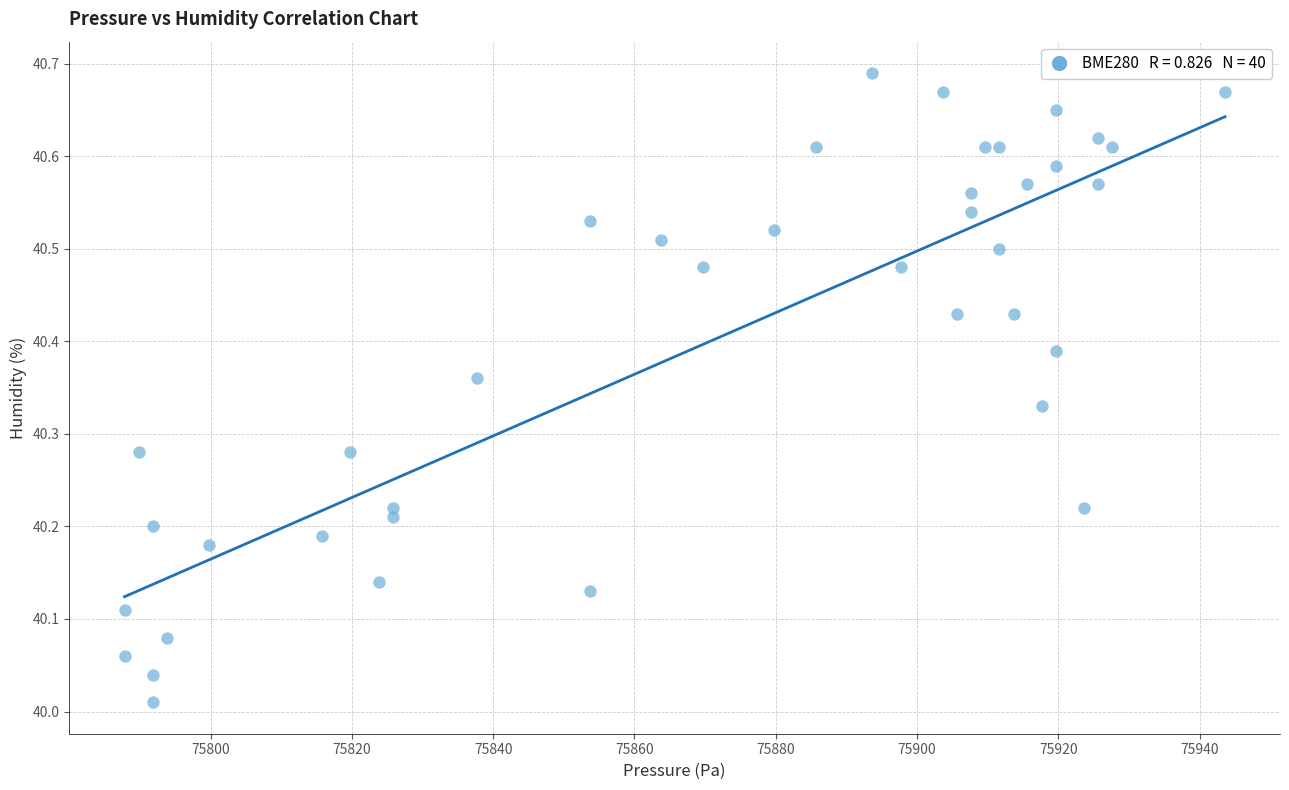

What is the range of Y values (max minus min)?

0.7